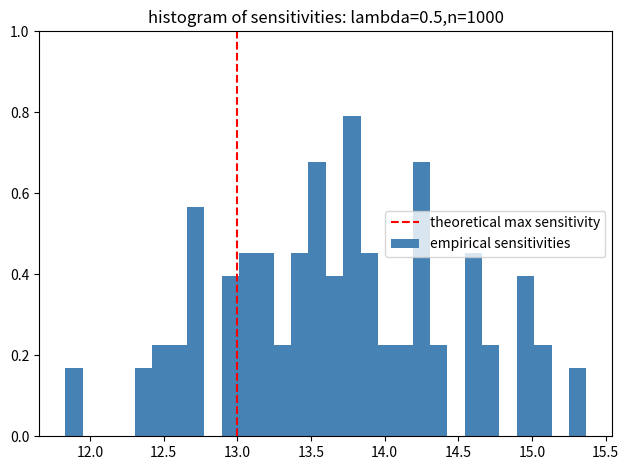

Read against the x-axis, roughly where is the centre of the tallest bar?

13.80